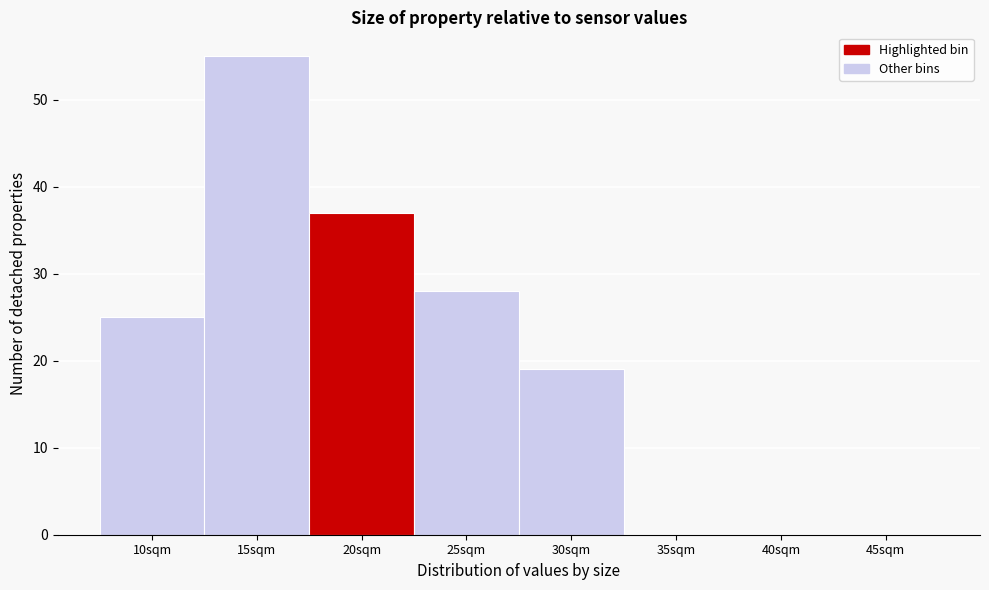

Reading right to left, list all the values displayed in this chart.

45sqm=0	40sqm=0	35sqm=0	30sqm=19	25sqm=28	20sqm=37	15sqm=55	10sqm=25